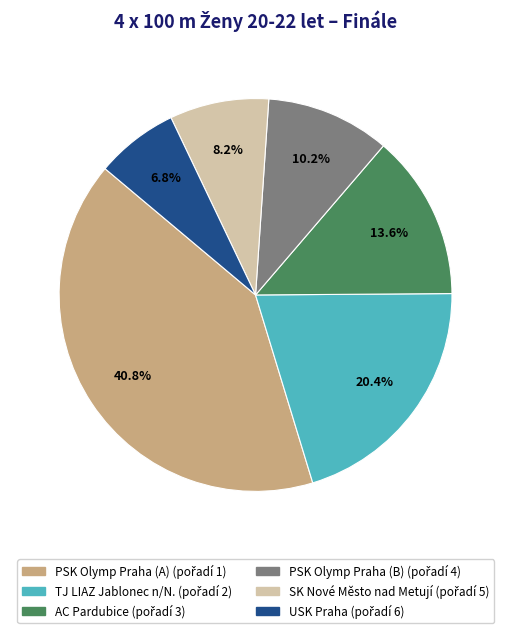

To the nearest percent, what is the combined percentage of AC Pardubice and USK Praha?

20%